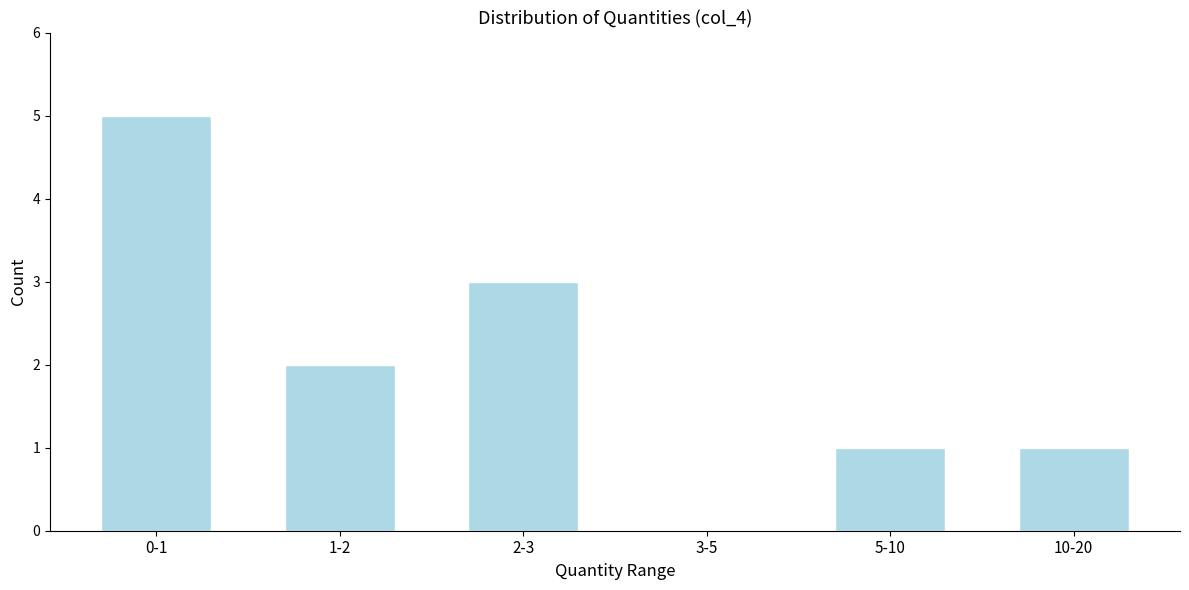

What is the ratio of the value at 0-1 to the value at 1-2?

2.5